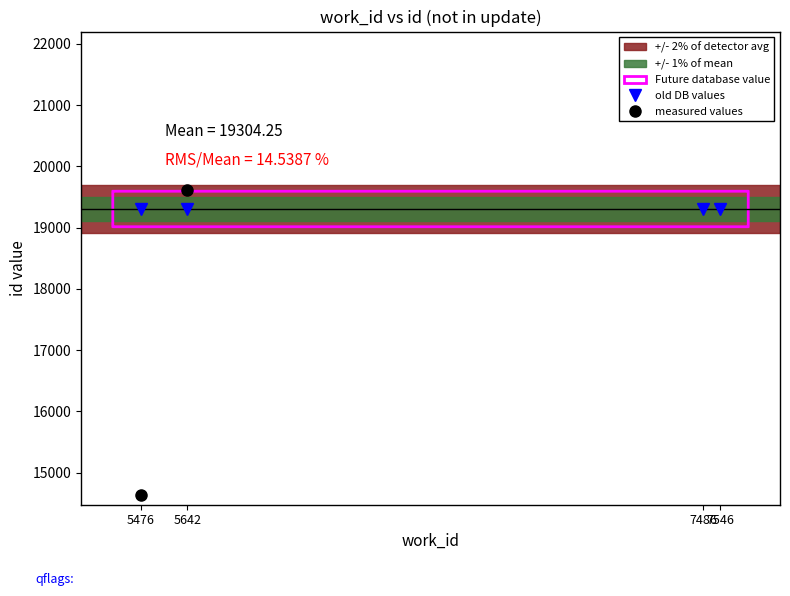

Reading left to right, transcribe all the data shown in this chart.

old DB values: 19304.2	19304.2	19304.2	19304.2
measured values: 14640.0	19616.0	21178.0	21783.0